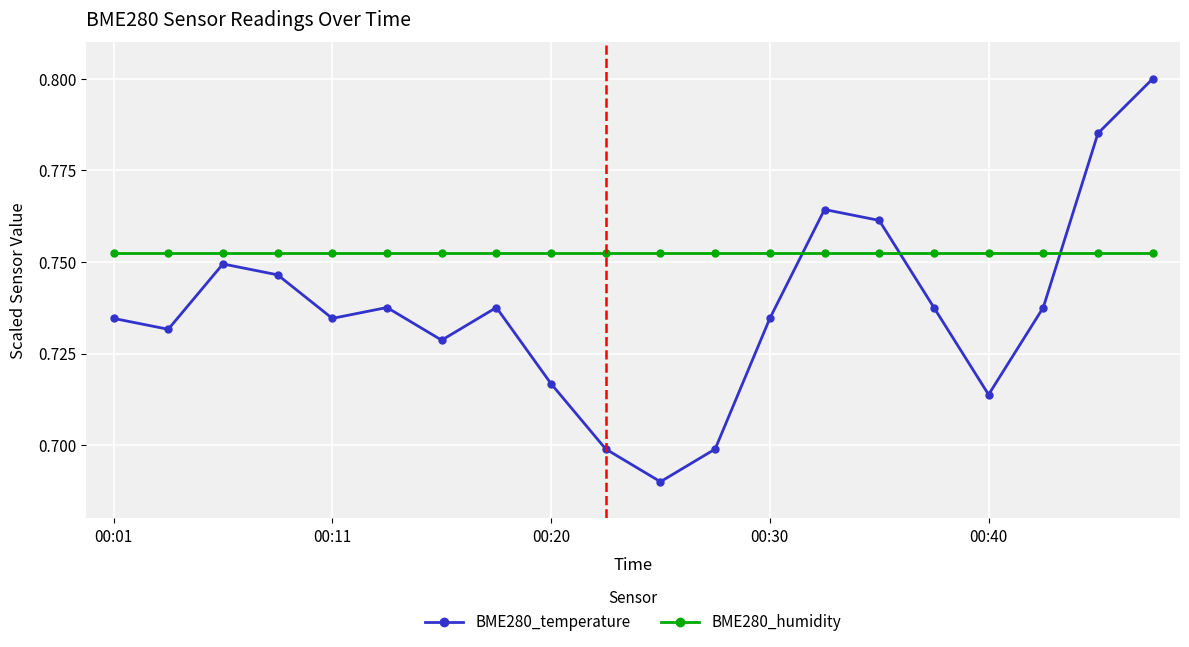

Count the BME280_temperature values in the range 0 to 1.

20